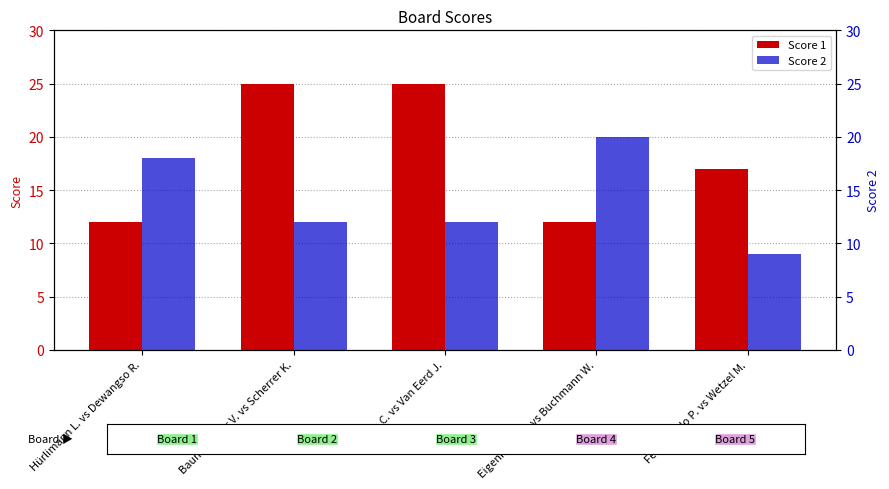

What is the sum of all Score 1 values?

91